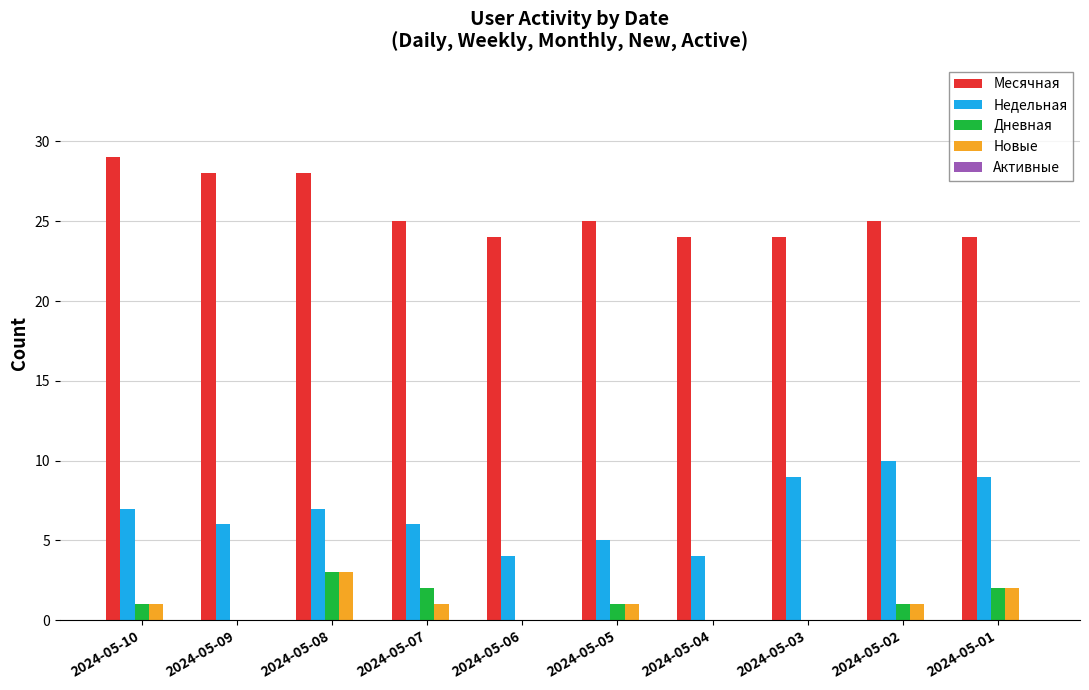

At which category is the sum across all series the highest?

2024-05-08